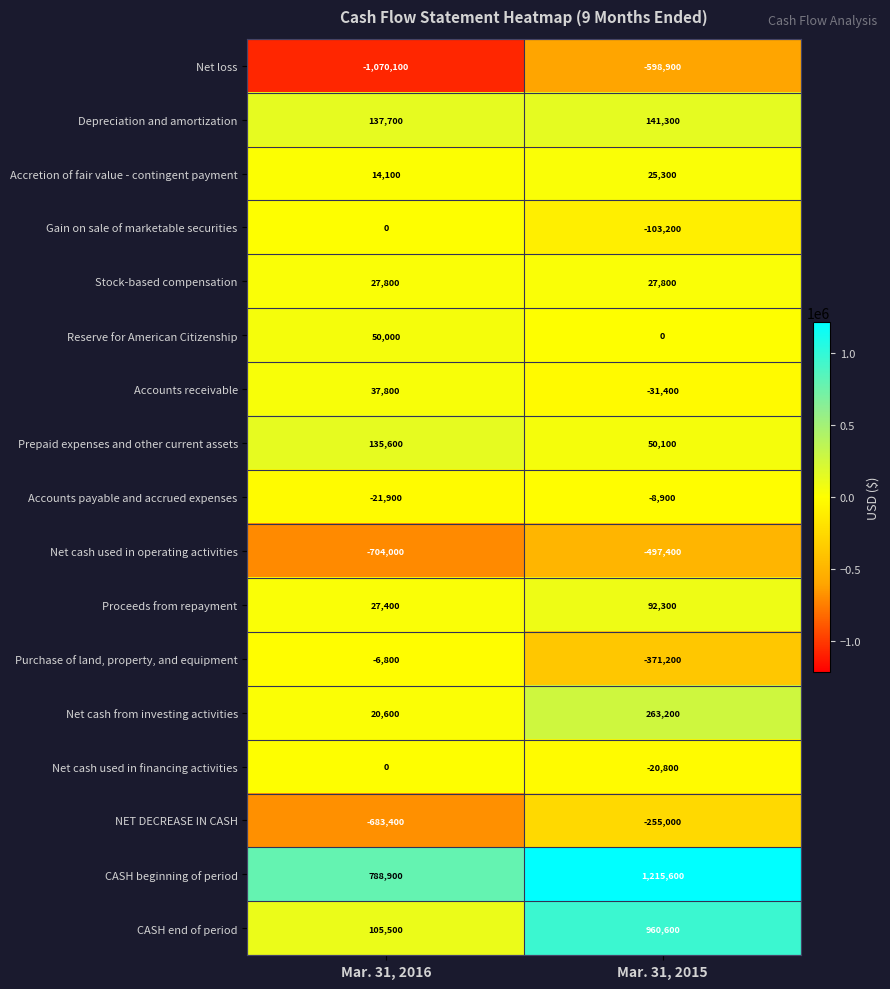

Rank the categories by Purchase of land, property, and equipment value from highest to lowest.

Mar. 31, 2016, Mar. 31, 2015